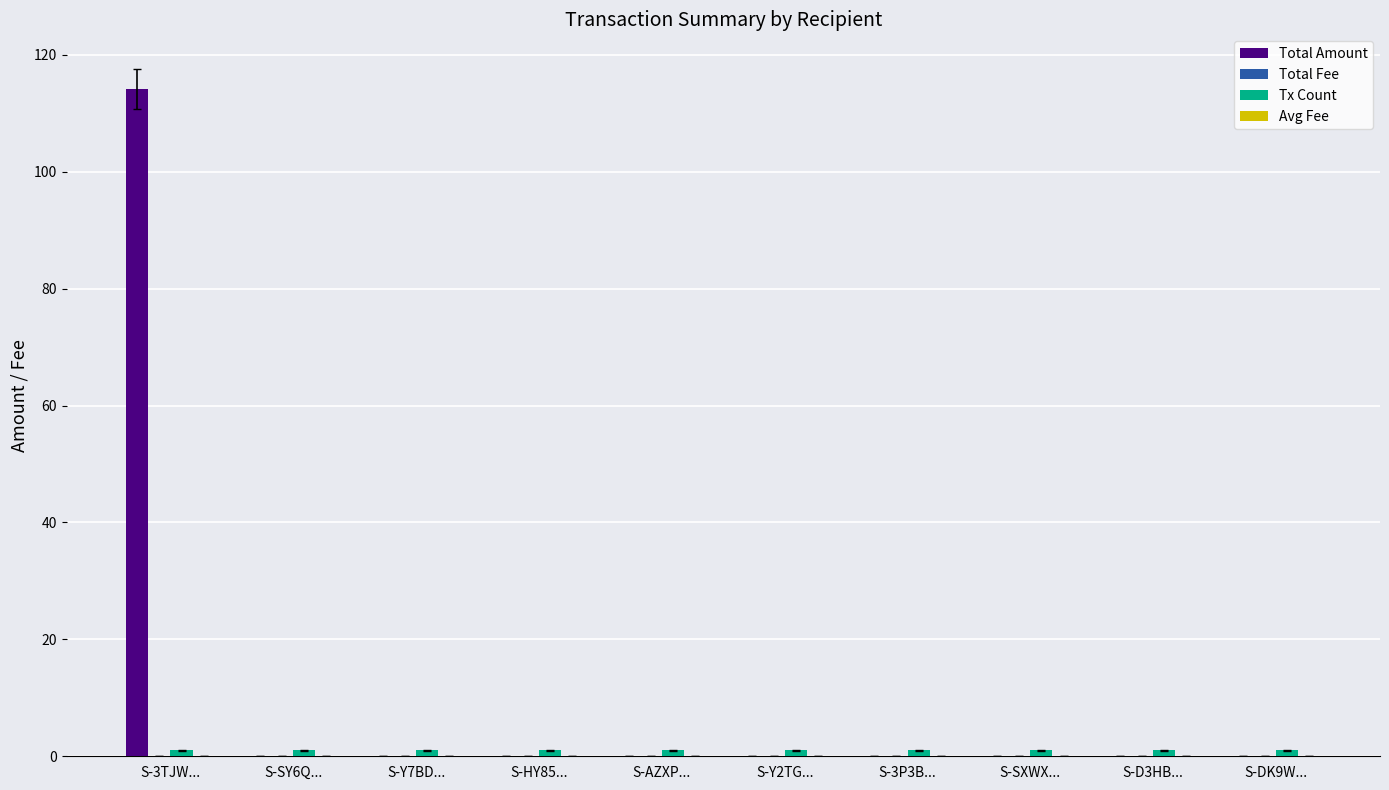

Is it true that Total Amount equals 0.0 at S-AZXP...?

True